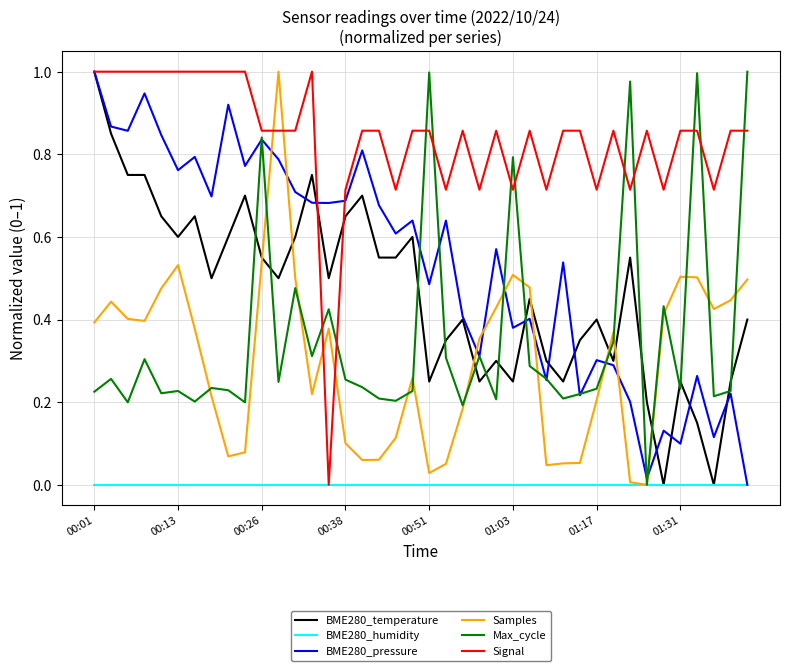

How many categories are shown in the chart?

40